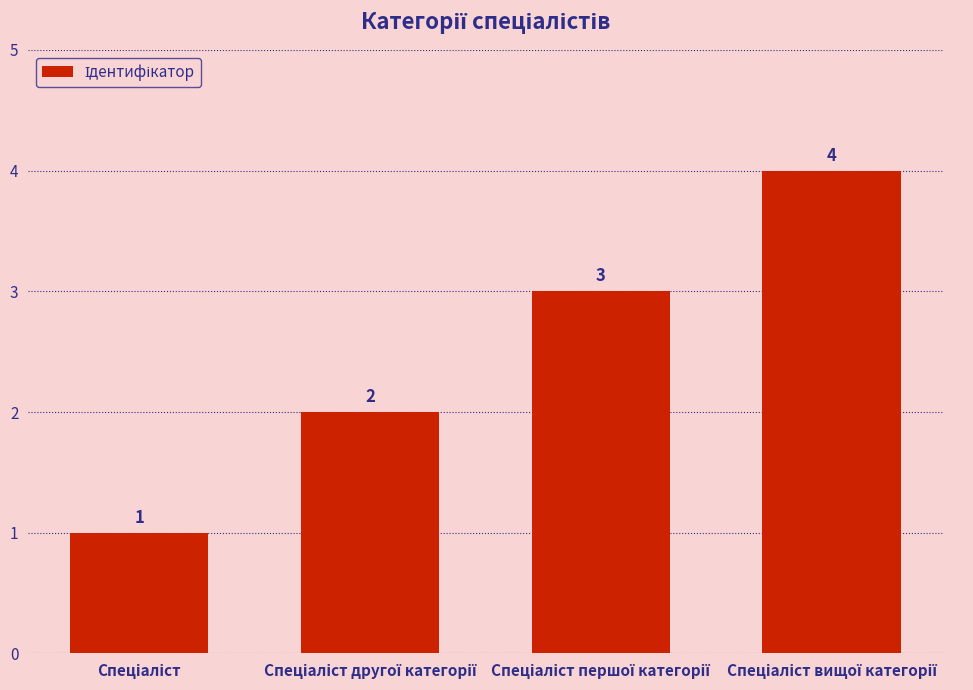

What is the maximum value shown in the chart?

4